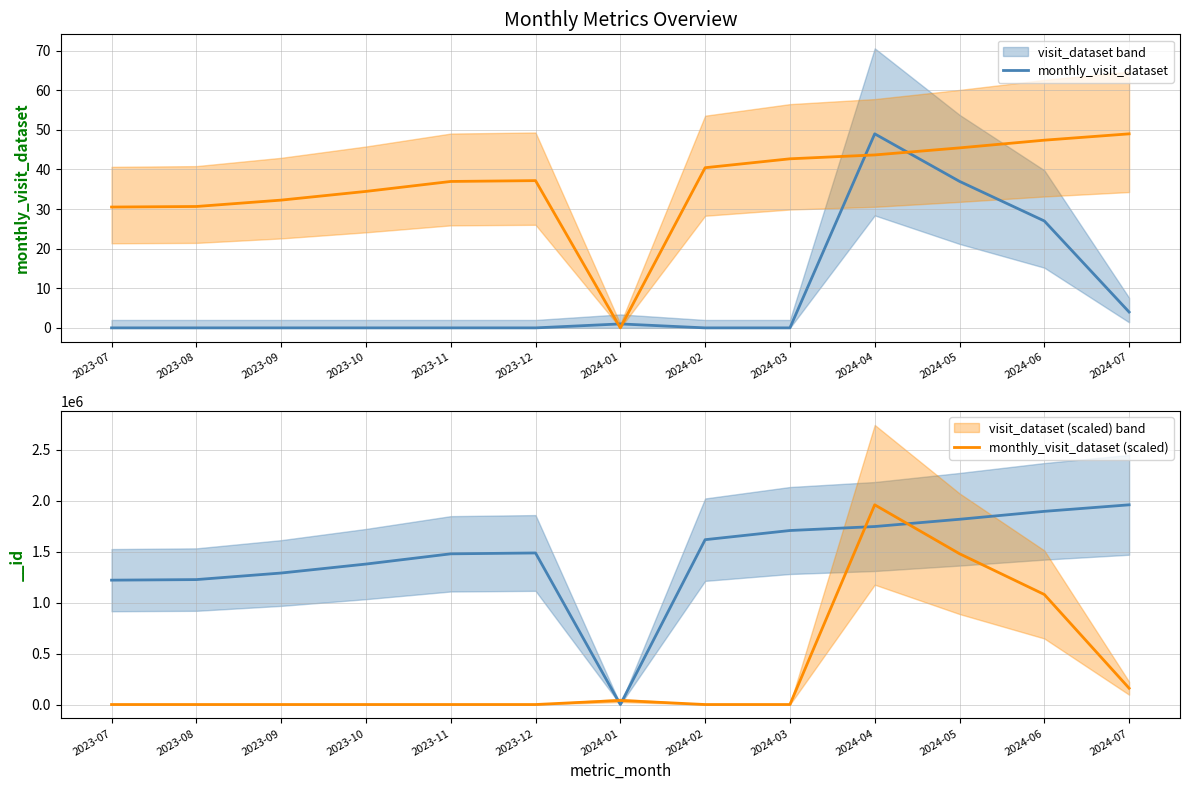

True or false: monthly_visit_dataset has more than 0 points higher than both neighbors.

True